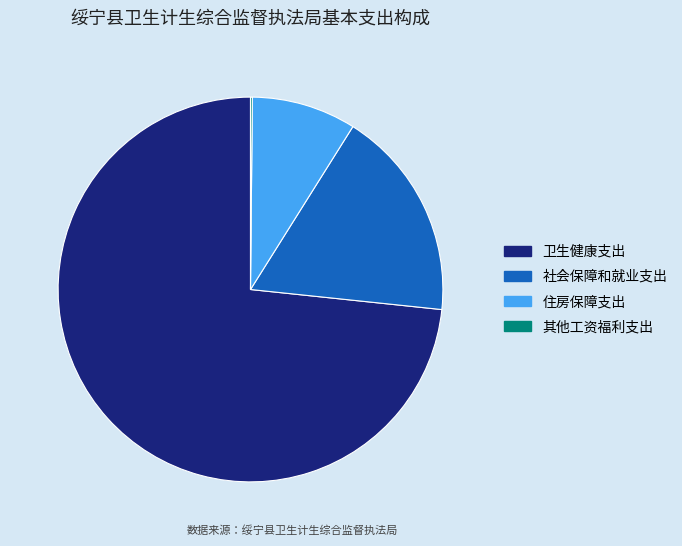

What is the ratio of the value at 卫生健康支出 to the value at 住房保障支出?

8.4